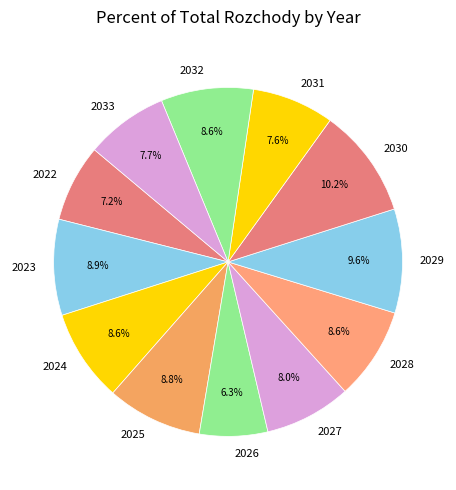

What is the ratio of the value at 2023 to the value at 2028?

1.0